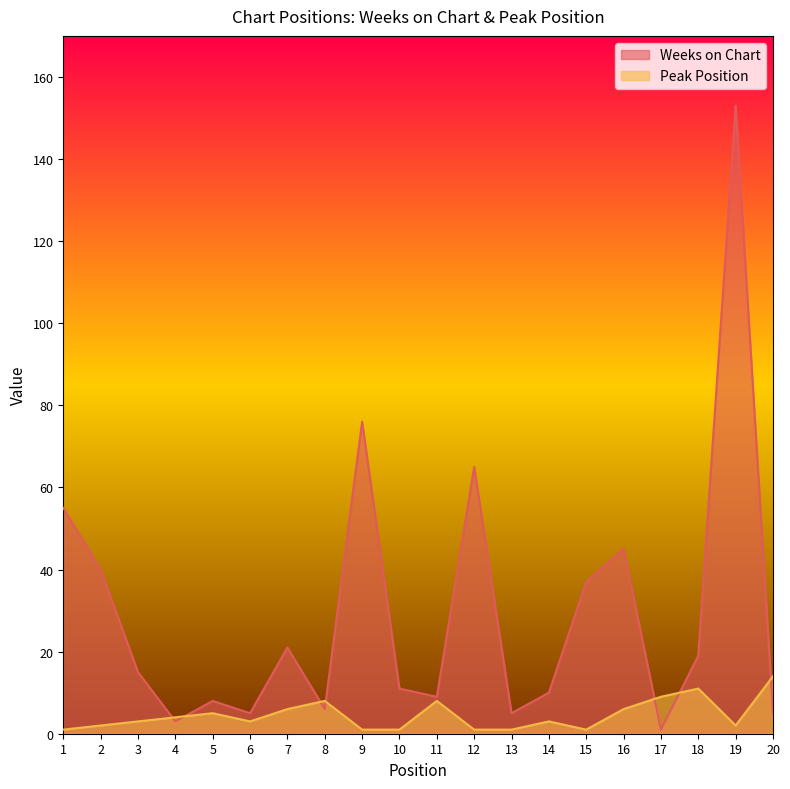

What is the value of the Weeks on Chart point at the 4th from the left?

3